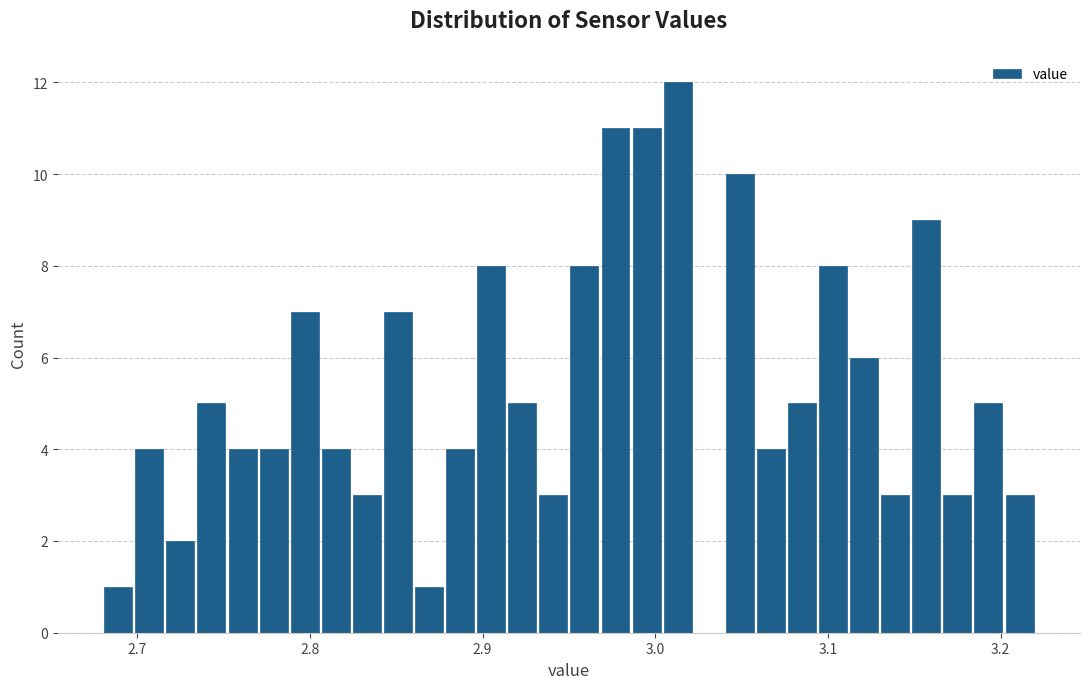

Around what value on the x-axis is the tallest bar? Give the approximate position of its centre, as read against the axis.

3.01